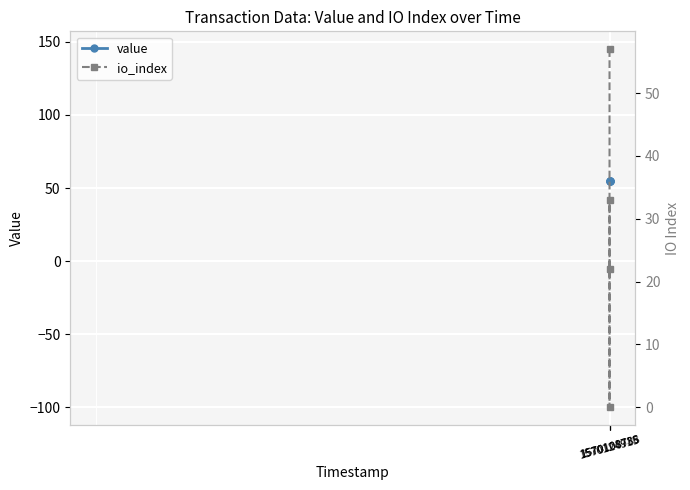

Reading left to right, list all the values displayed in this chart.

value: 55.0	55.0	55.0	55.0
io_index: 57.0	22.0	0.0	33.0